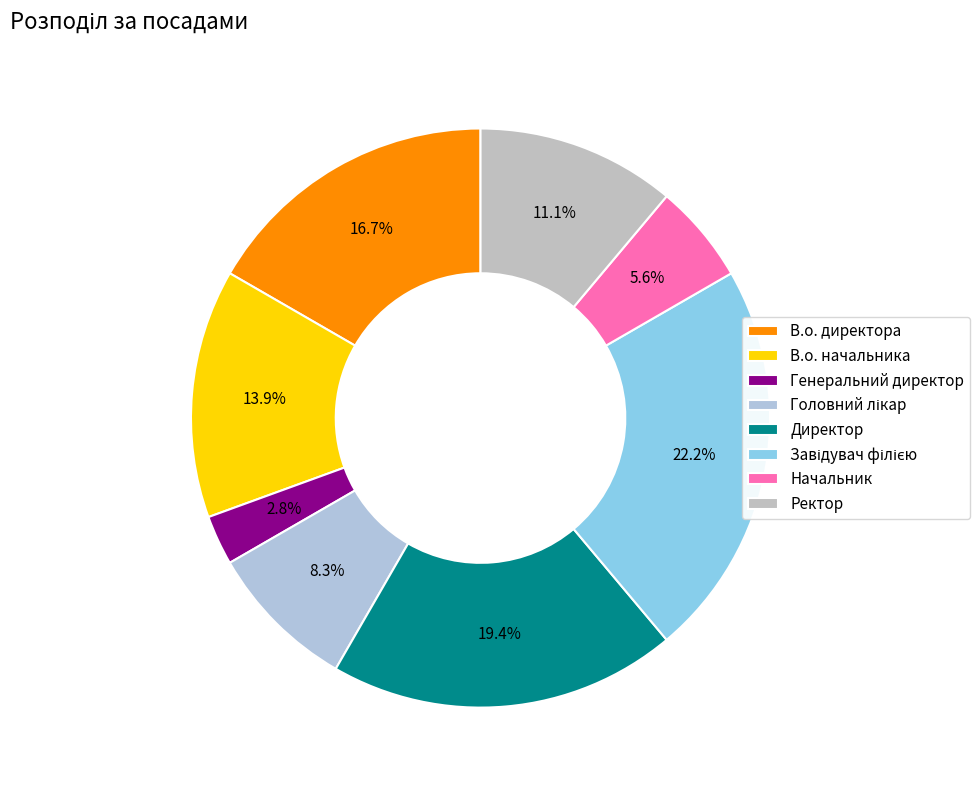

How many segments does this pie chart have?

8